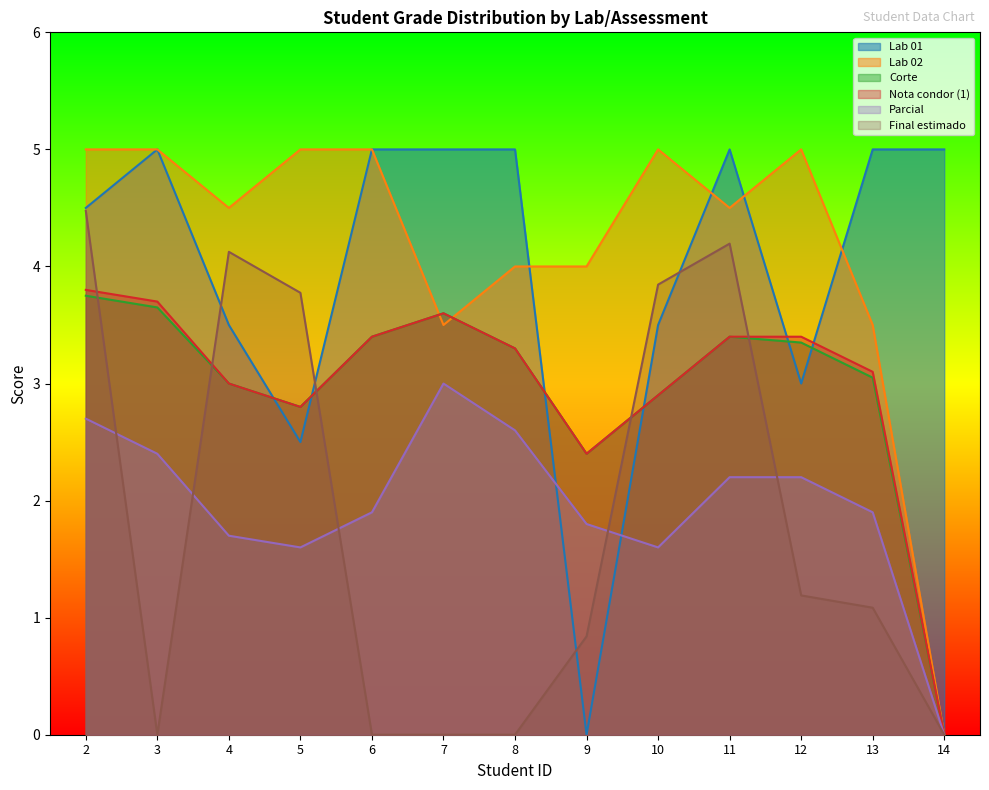

Which series ends up on top after the final intersection of Parcial and Lab 01?

Lab 01